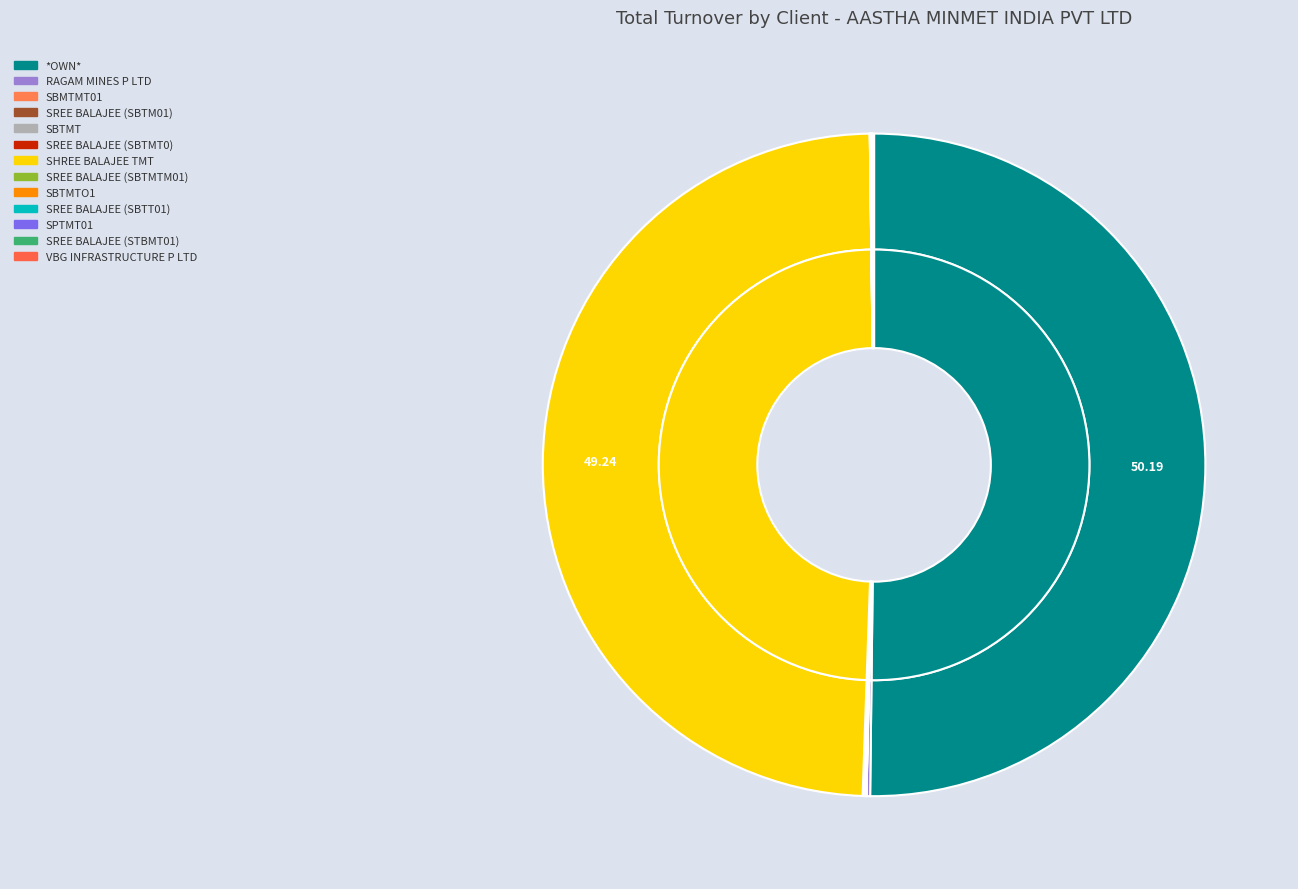

To the nearest percent, what is the average slice percentage?

8%